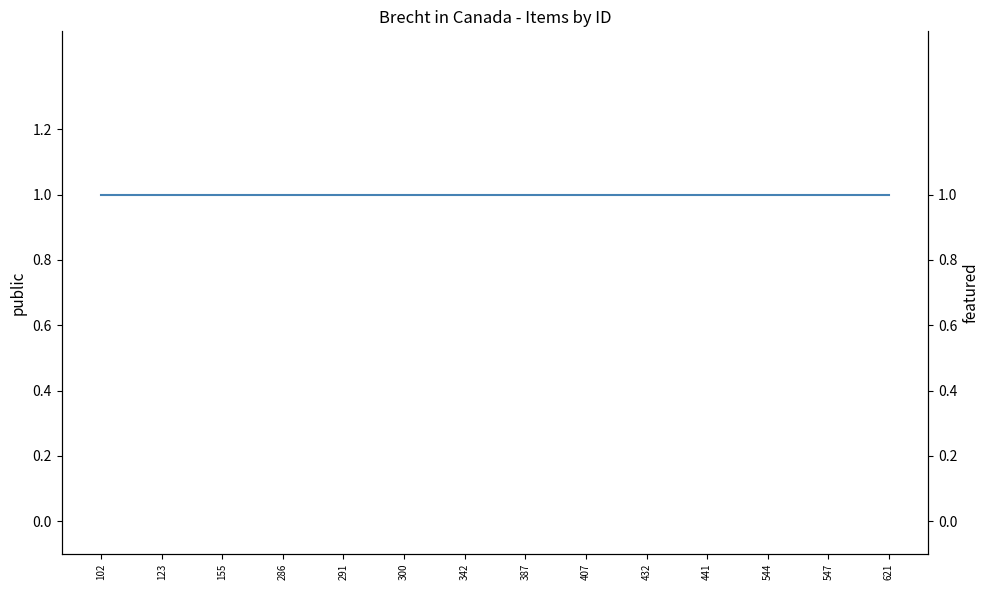

List the labels in order of public value, largest first.

102, 123, 155, 286, 291, 300, 342, 387, 407, 432, 441, 544, 547, 621